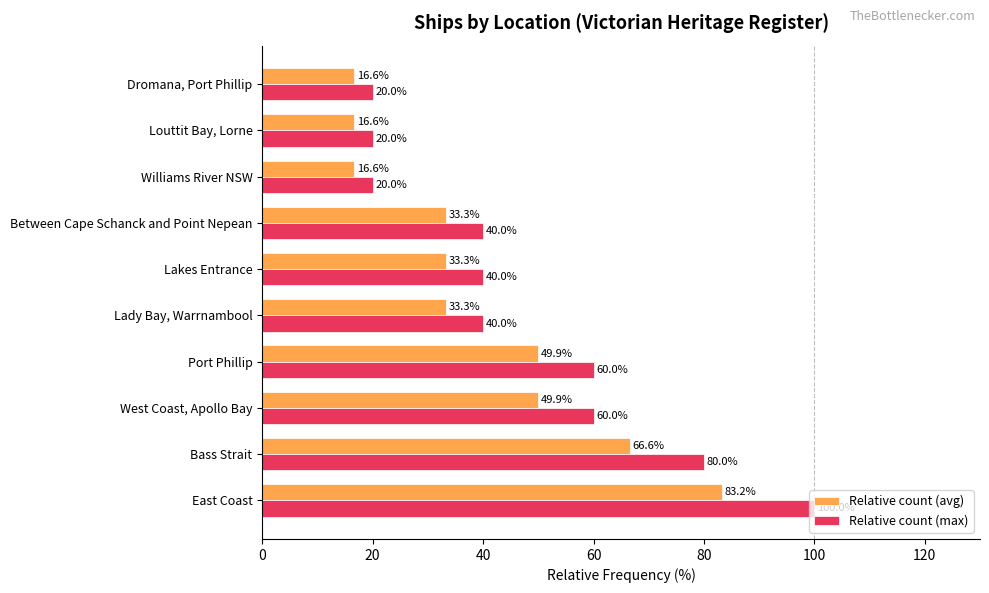

List the series in order of their peak value, highest first.

Relative count (max), Relative count (avg)